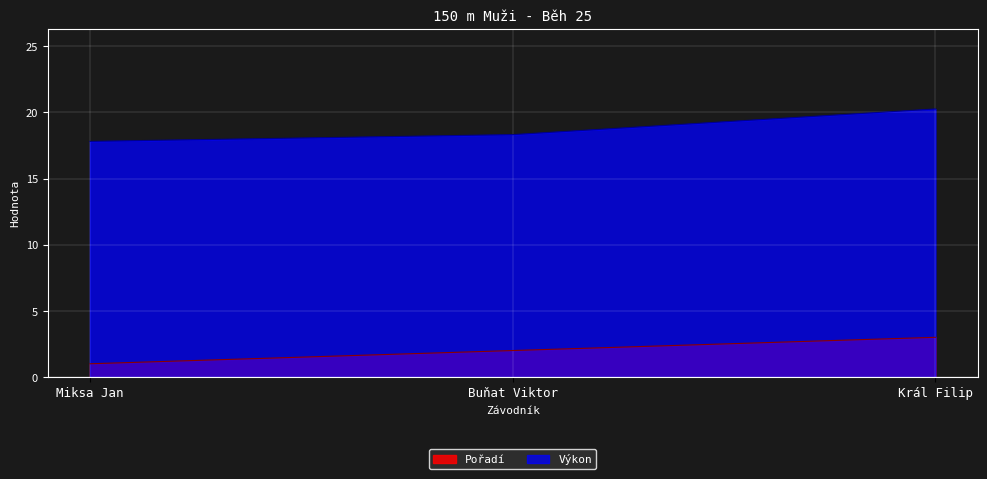

Reading left to right, extract all data points from this chart.

Pořadí: Miksa Jan=1.0	Buňat Viktor=2.0	Král Filip=3.0
Výkon: Miksa Jan=17.8	Buňat Viktor=18.3	Král Filip=20.3